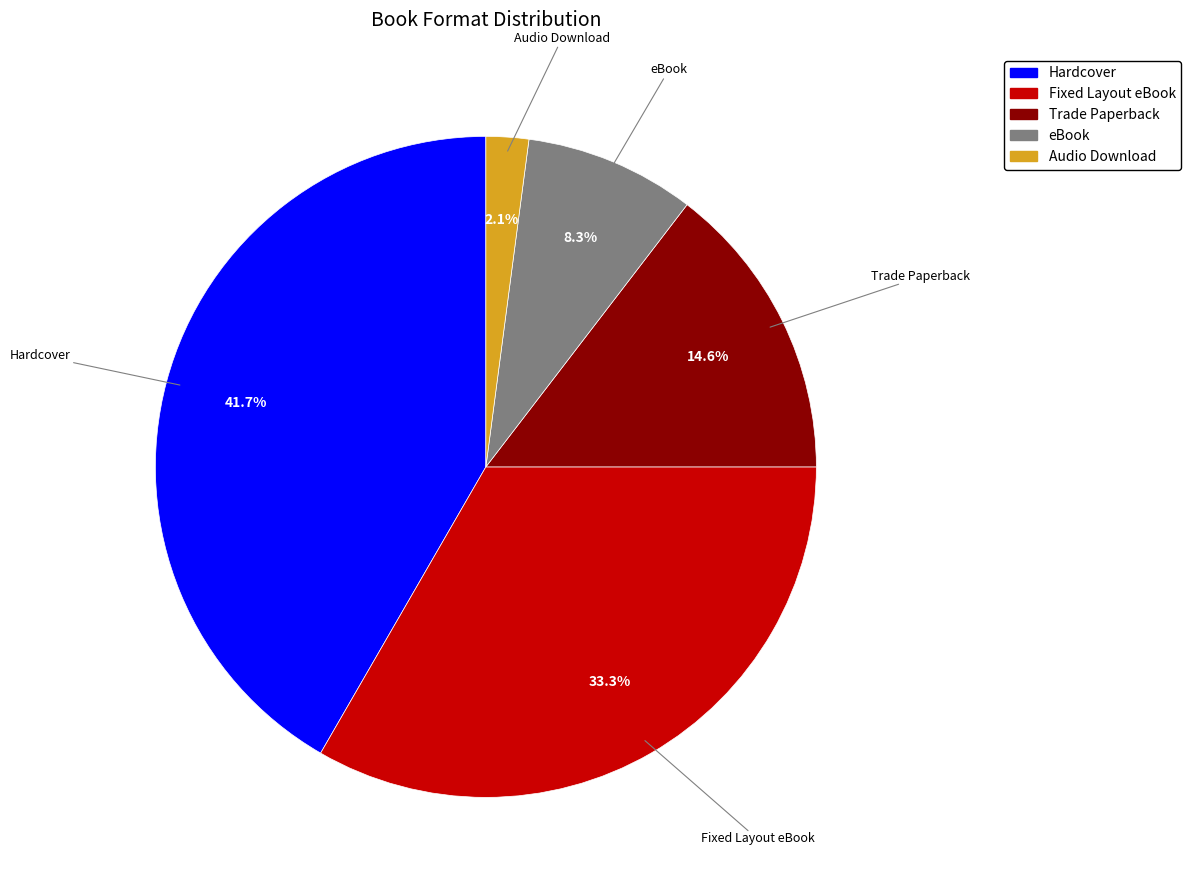

Is it true that Audio Download is 11% of the pie?

False